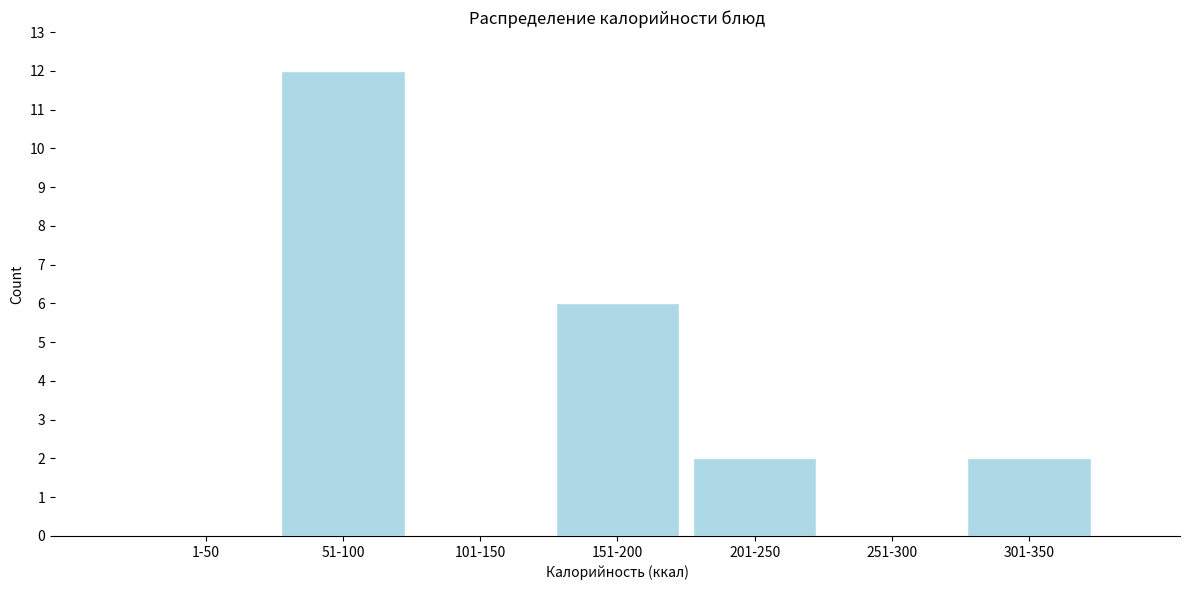

Reading left to right, transcribe all the data shown in this chart.

1-50=0	51-100=12	101-150=0	151-200=6	201-250=2	251-300=0	301-350=2